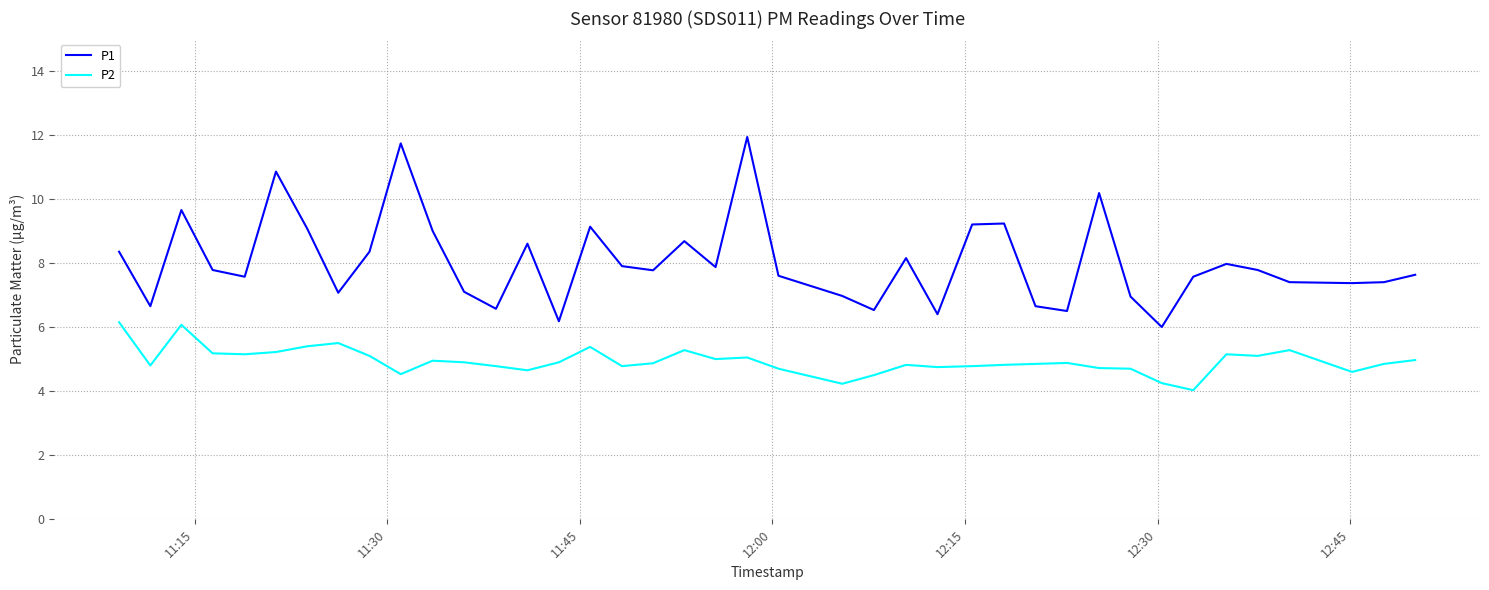

Which series has the widest spread of values?

P1